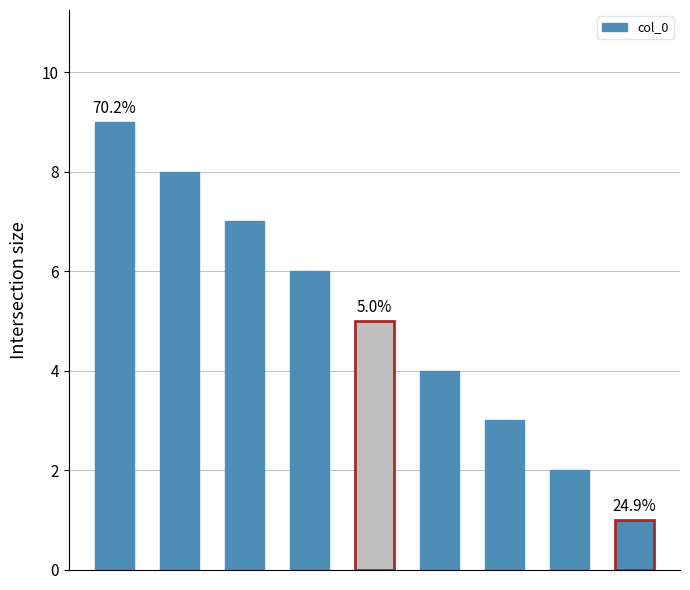

What is the value of the 8th bar from the left?

2